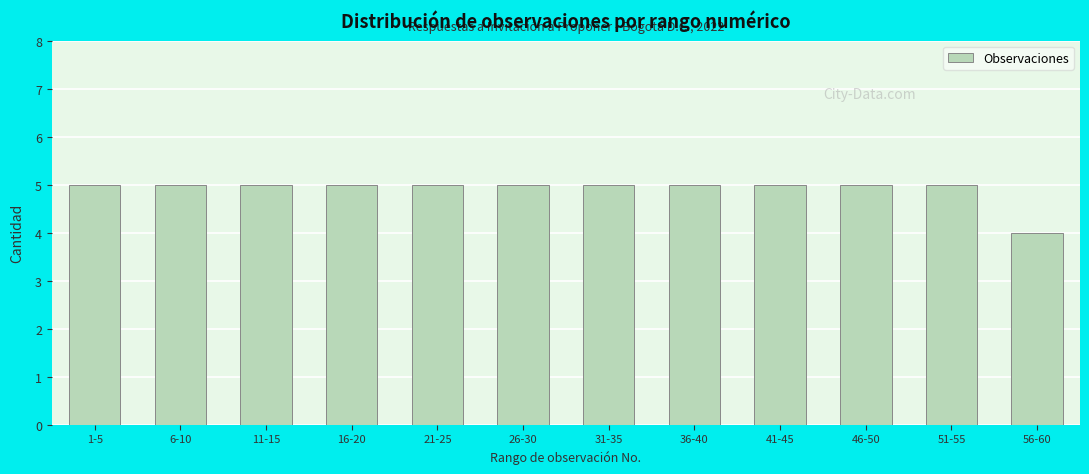

Reading left to right, list all the values displayed in this chart.

1-5=5	6-10=5	11-15=5	16-20=5	21-25=5	26-30=5	31-35=5	36-40=5	41-45=5	46-50=5	51-55=5	56-60=4